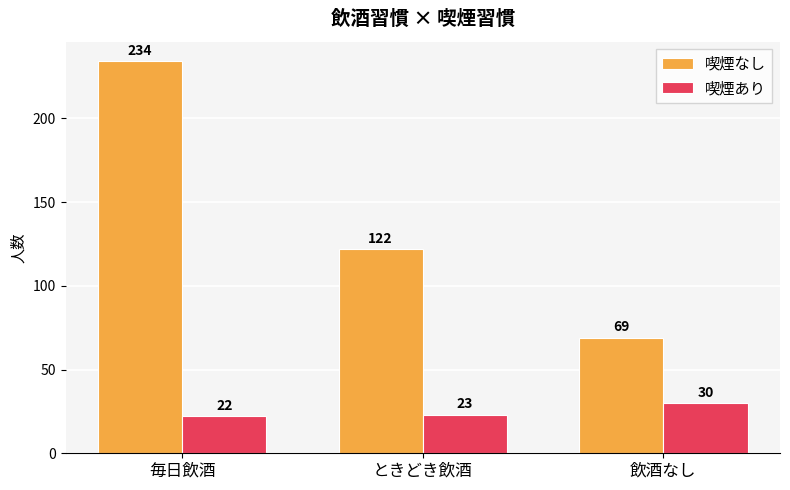

What is the label of the 1st bar from the left?

毎日飲酒